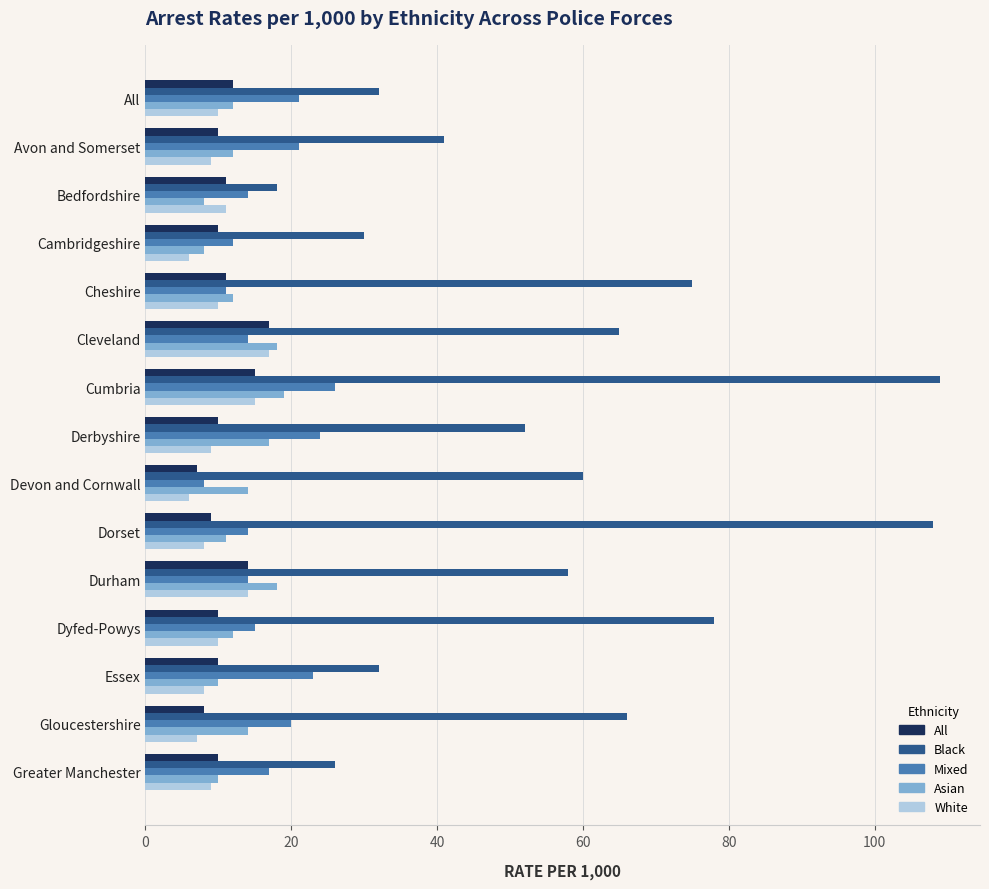

What is the approximate value of Black at Greater Manchester?

26